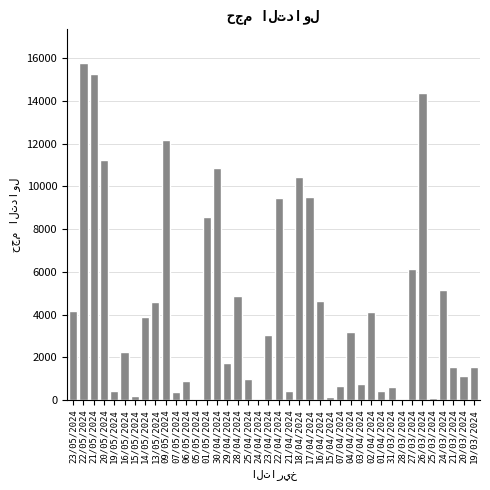

Which label corresponds to the largest value in the chart?

22/05/2024